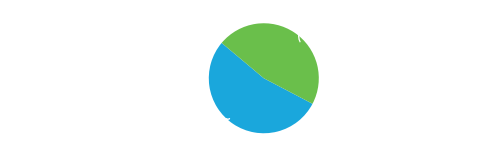

Is it true that Information Systems Analyst III is 38% of the pie?

False